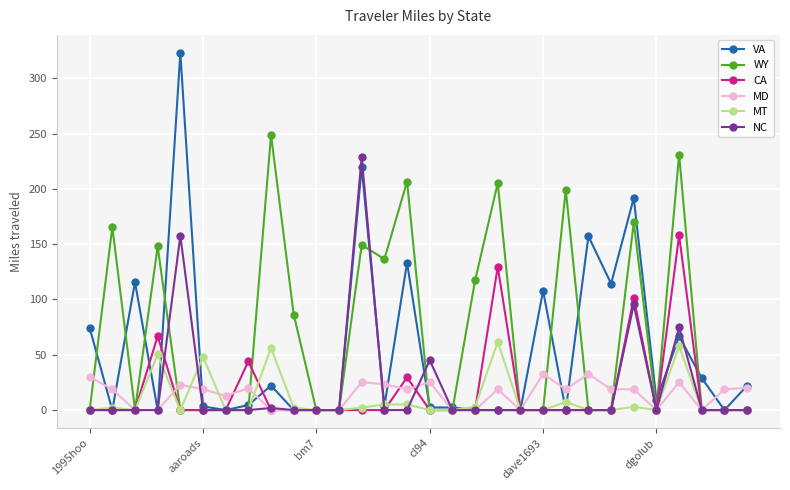

Which series has the largest range (max minus min)?

VA